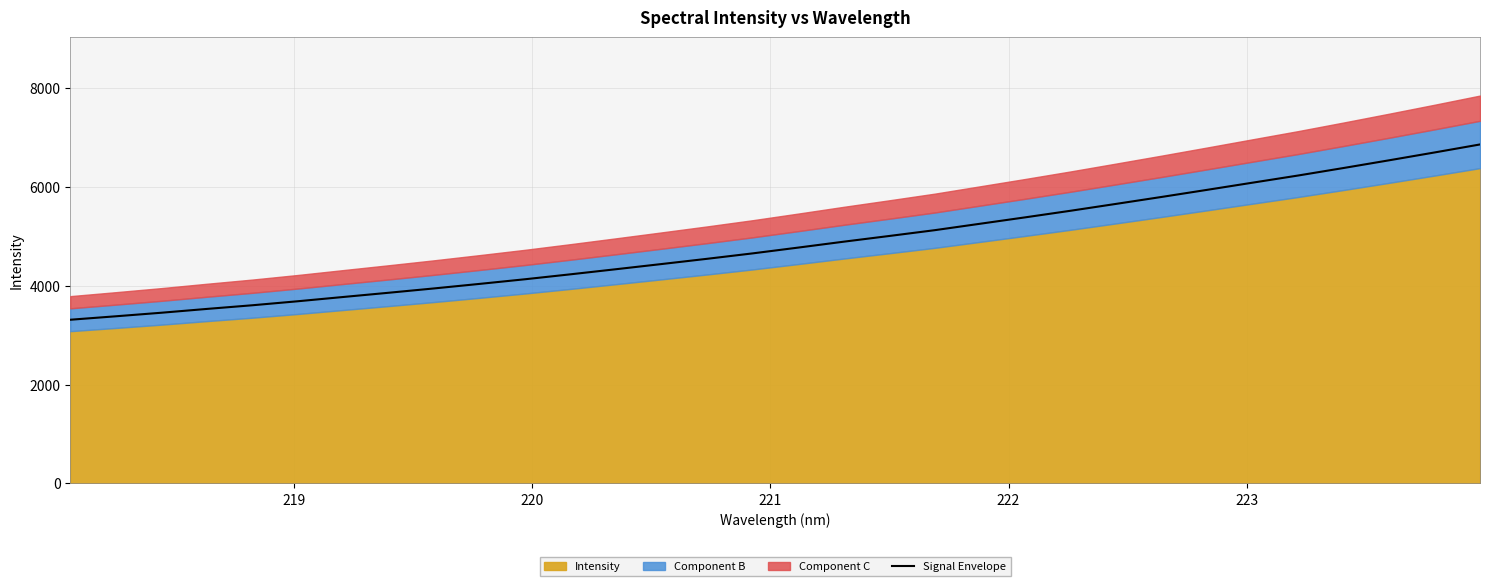

What is the value of the 12th point from the left?

4234.5